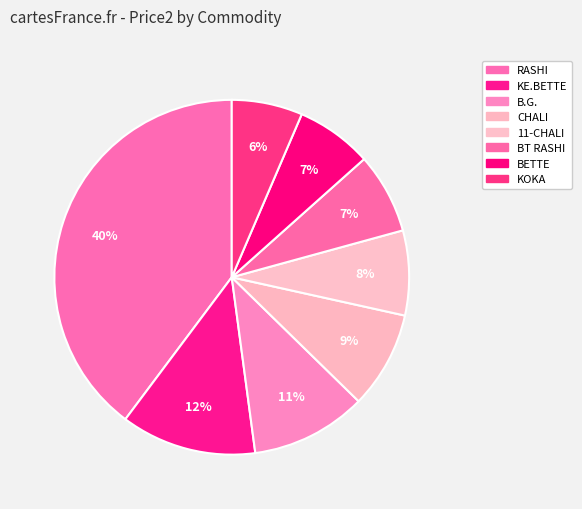

How many slices are in this pie chart?

8